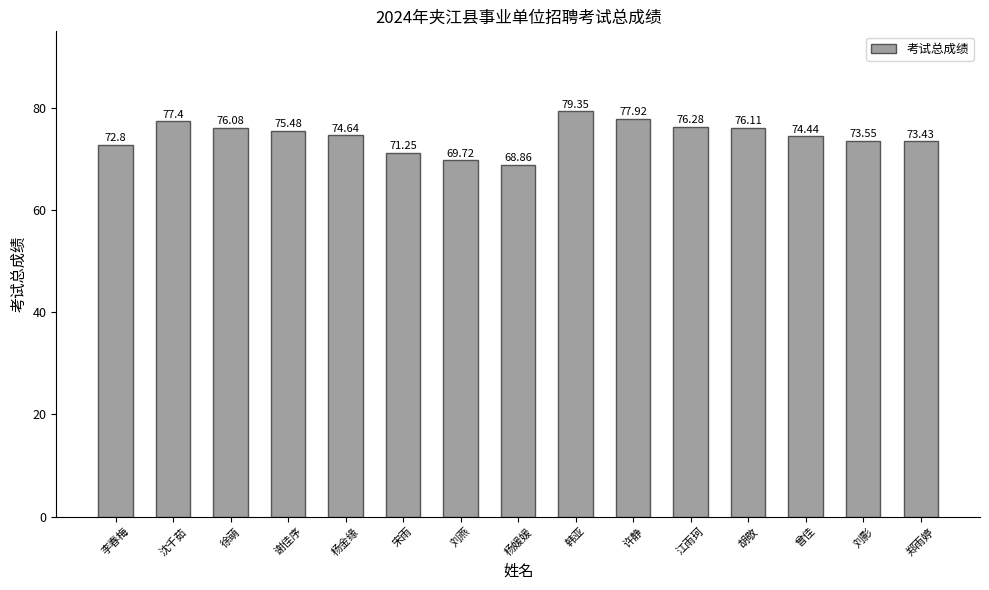

What is the sum of all values?

1117.3